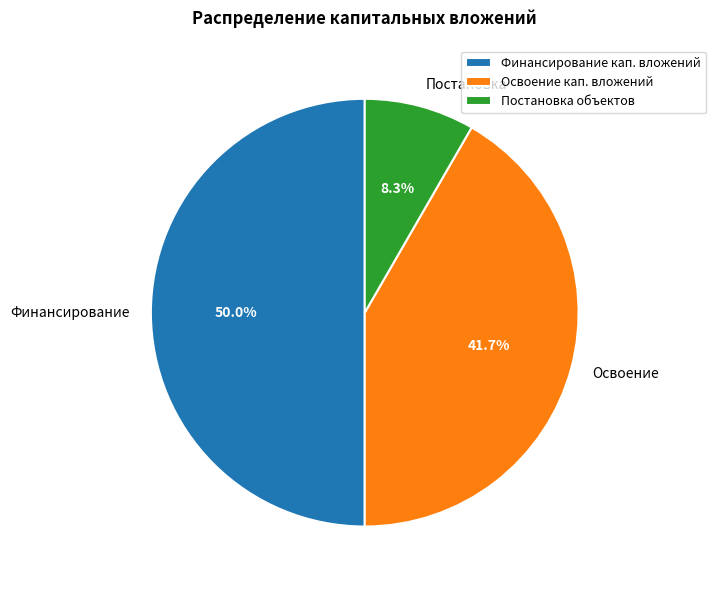

Which has a higher value, Финансирование or Постановка?

Финансирование